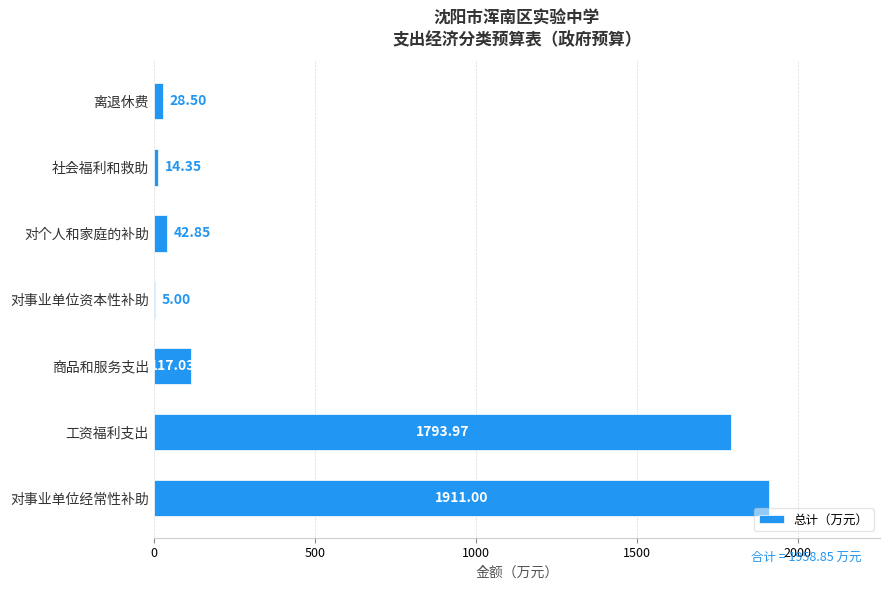

What is the change in value from 工资福利支出 to 对事业单位资本性补助?

-1789.0